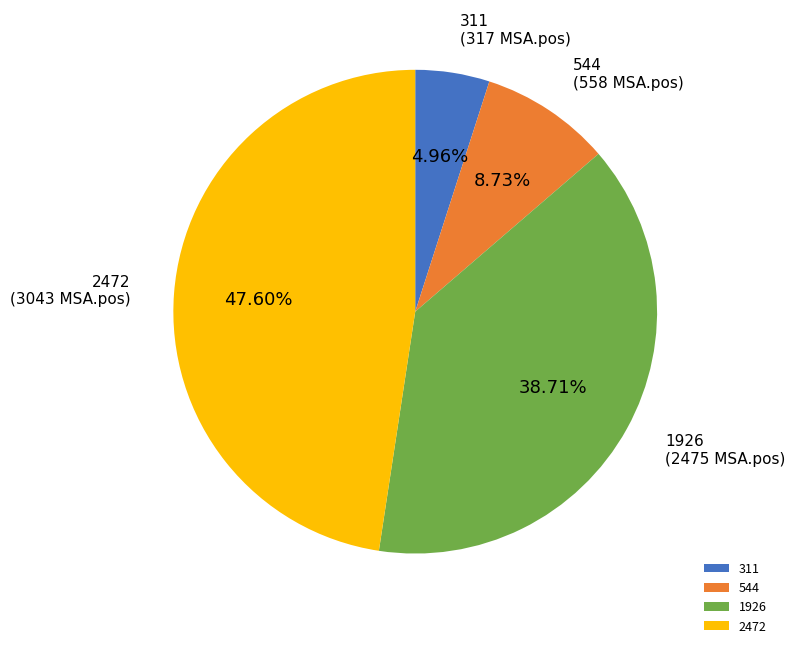

What is the ratio of the value at 544 to the value at 2472?

0.2